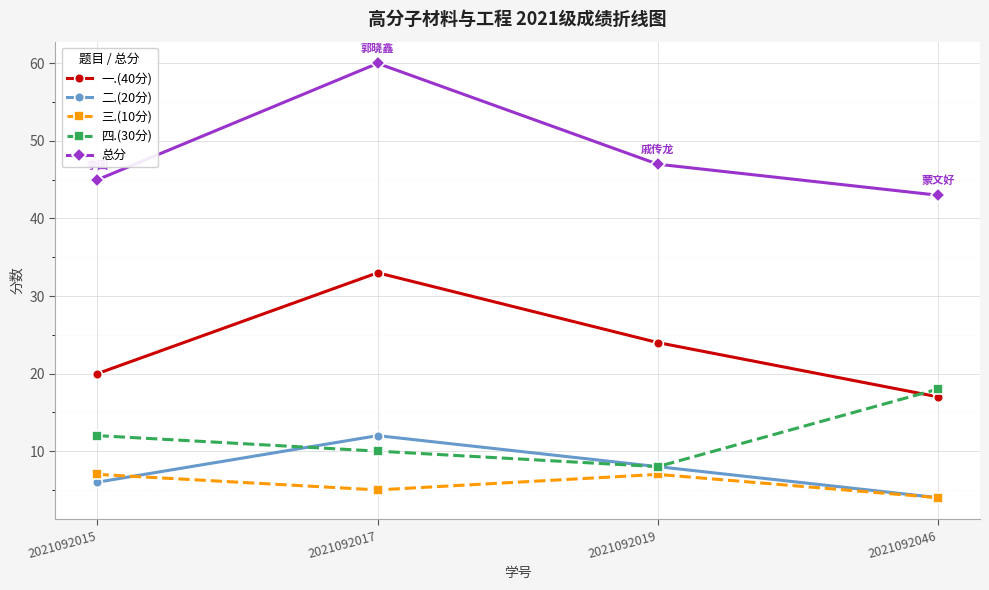

At which label does 一.(40分) reach its minimum?

2021092046